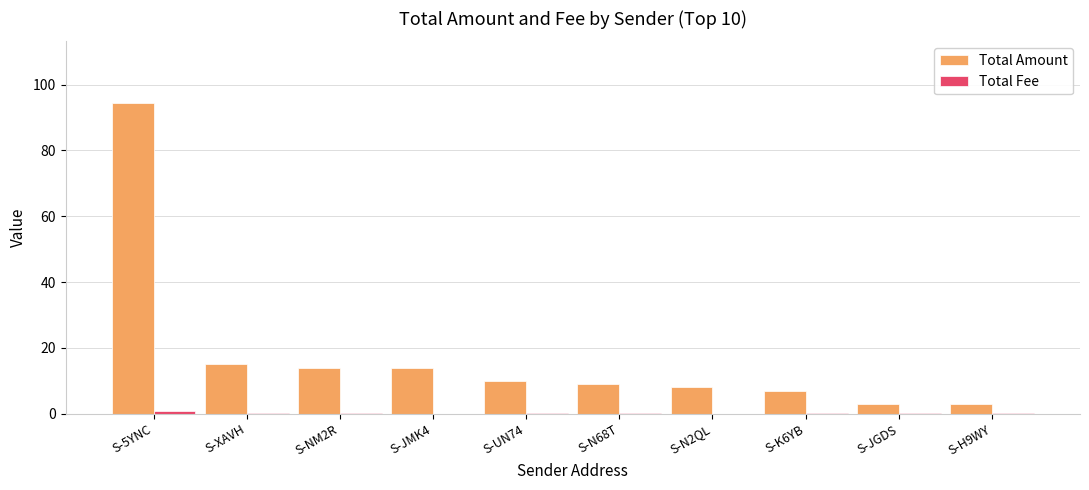

What is the maximum value for Total Amount?

94.3